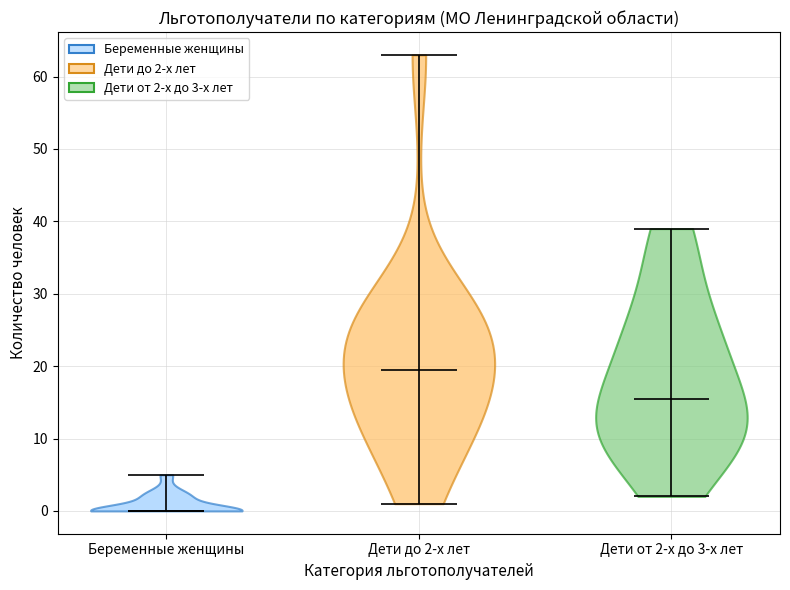

Which violin has the lowest median line?

Беременные женщины